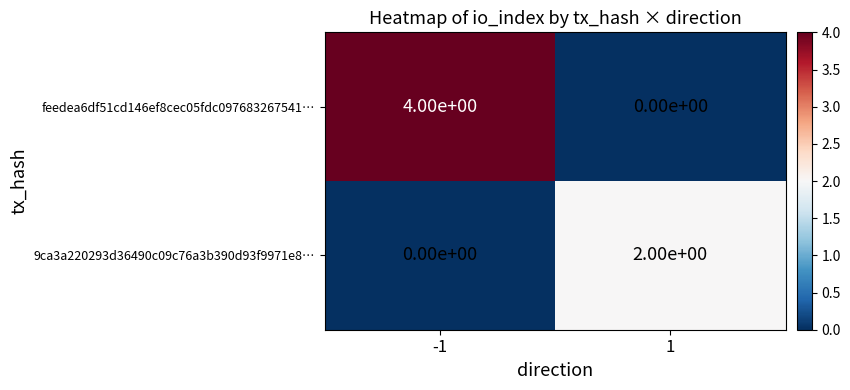

What is the spread (max minus min) of values at 1?

2